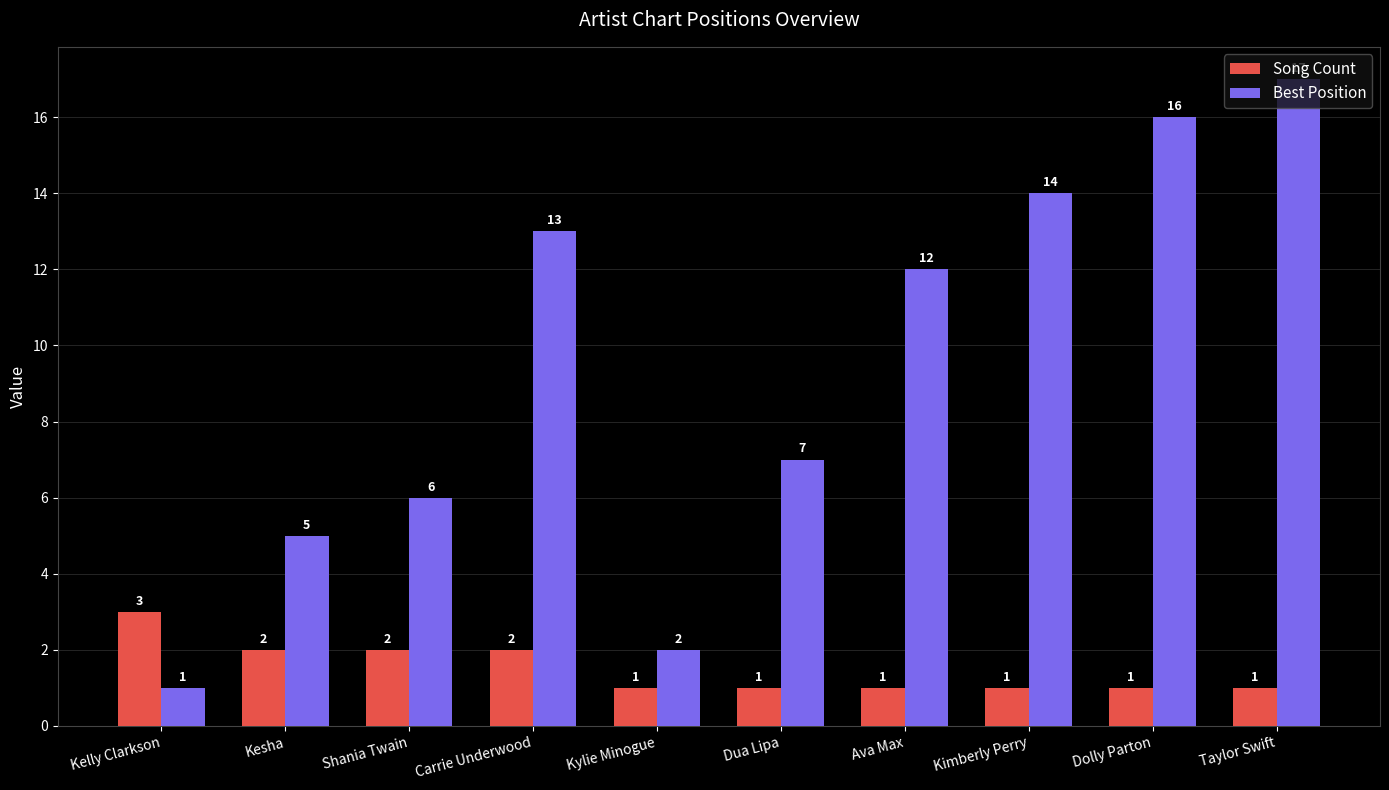

What position from the right is Dolly Parton?

2